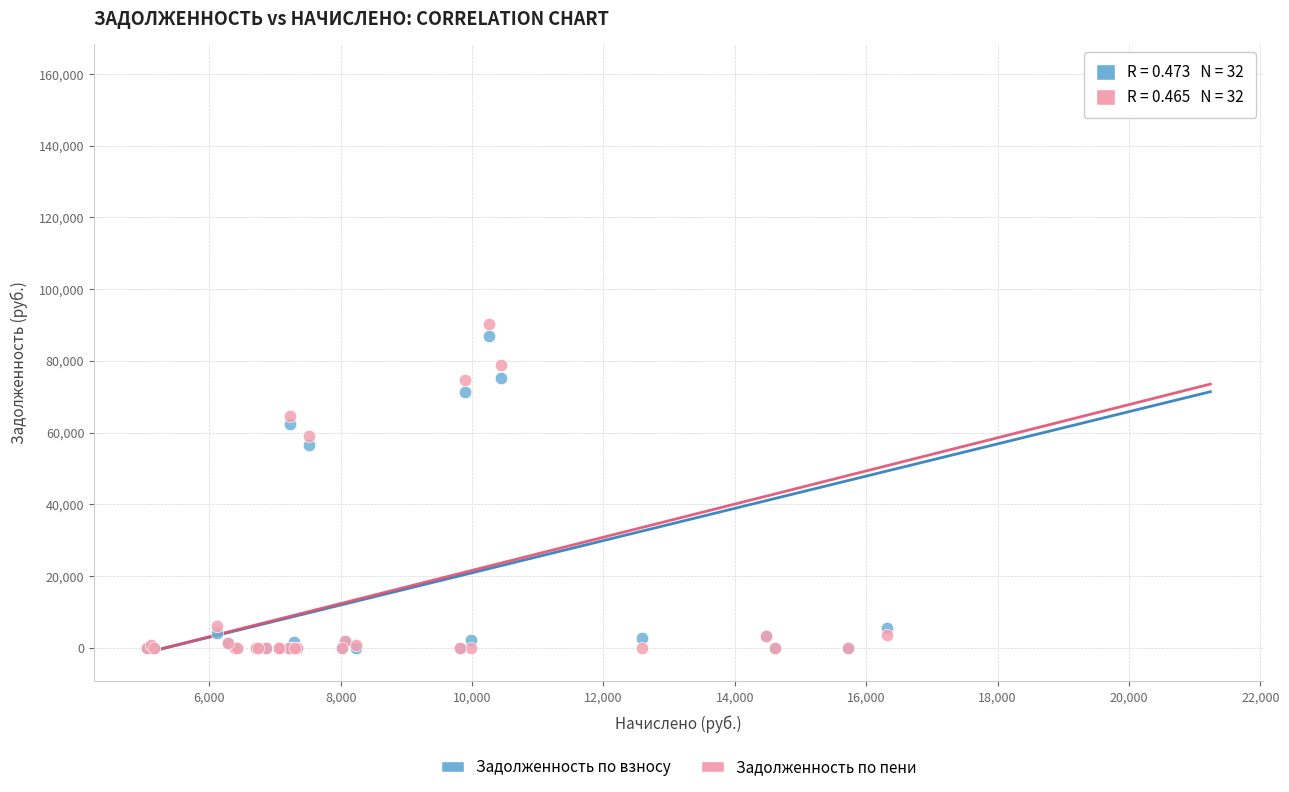

What are all the series names shown in the legend?

Задолженность по взносу, Задолженность по пени